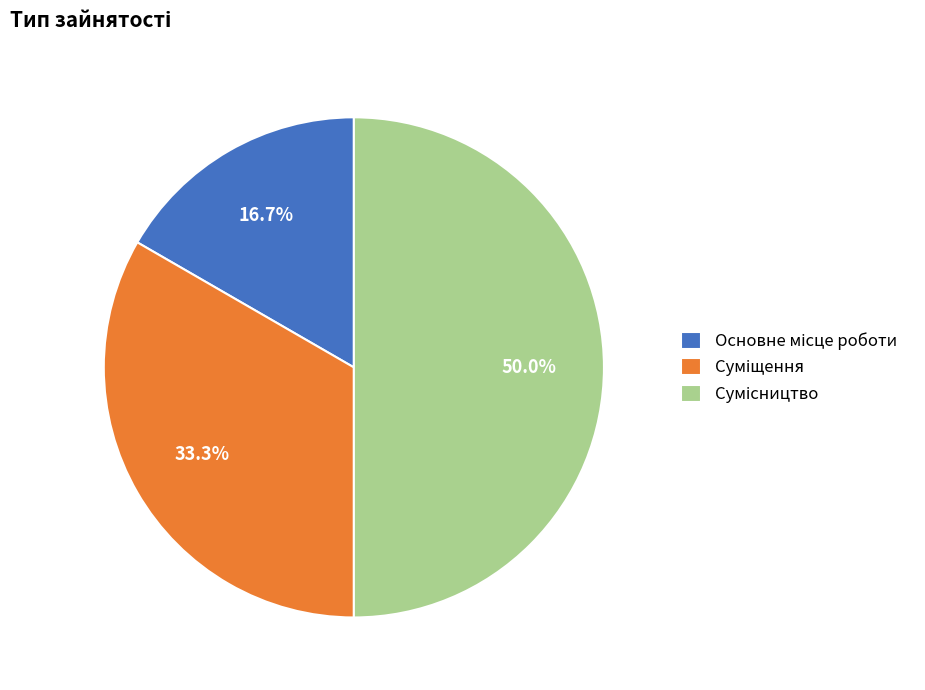

Does Суміщення account for over 50% of the chart?

No